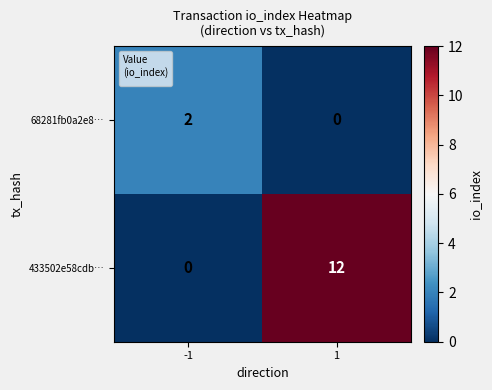

What is the greatest value displayed?

12